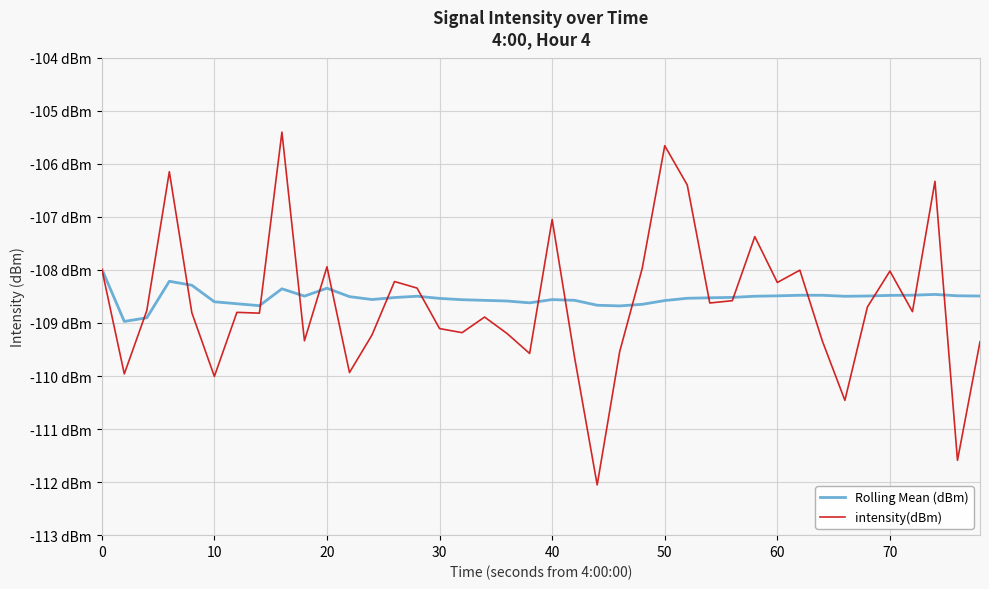

Does the chart display data point markers on the line(s)?

No